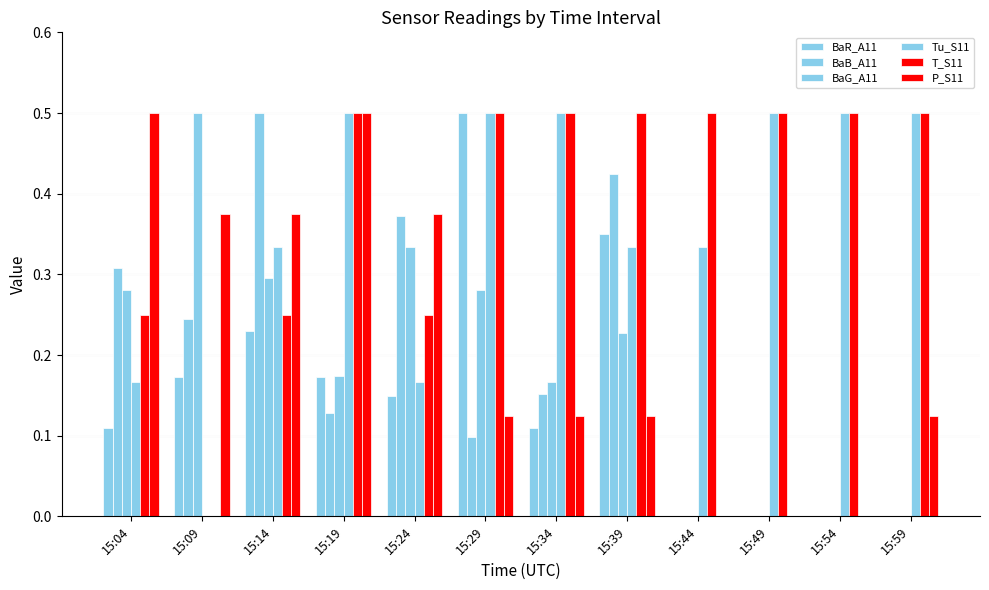

How many groups of bars are there?

12